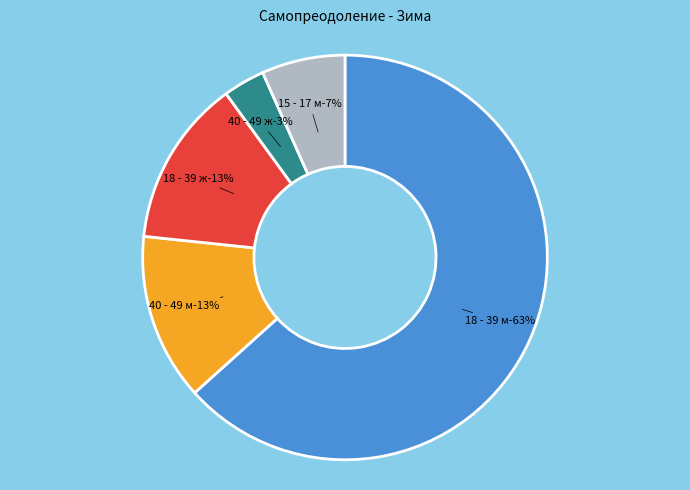

Combined, what portion of the pie is 40 - 49 ж and 18 - 39 ж?

16.7%